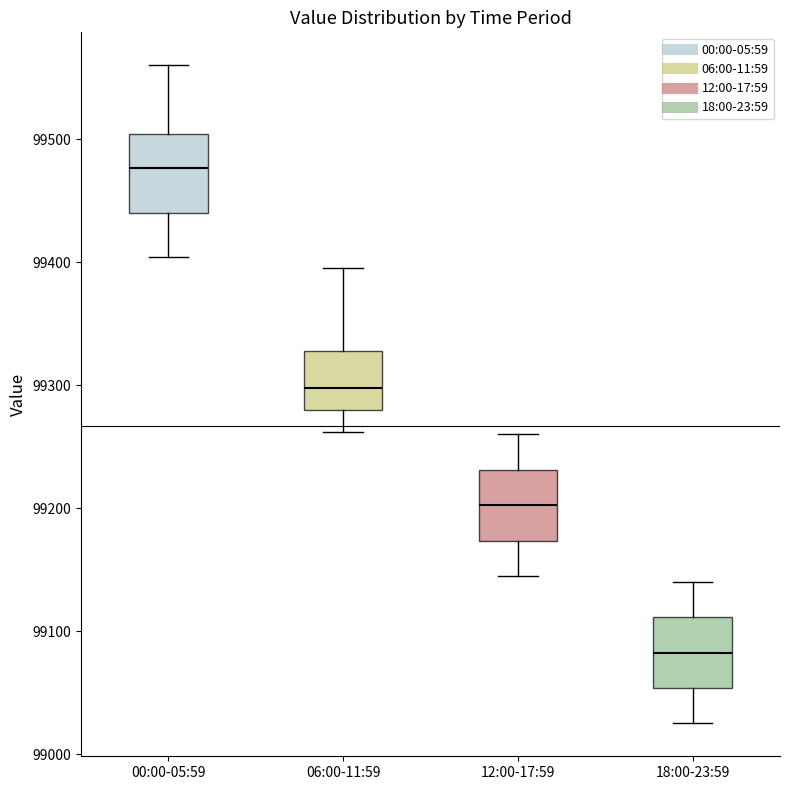

Reading left to right, transcribe this box plot: for each box, give where its median line is, the range the box spans, and where its two whiskers end, as read against the y-axis. The values are not printed on the chart, so give them approximately, as read against the axis.

00:00-05:59: median 99480, box 99440 to 99500, whiskers 99400 to 99560
06:00-11:59: median 99300, box 99280 to 99330, whiskers 99260 to 99400
12:00-17:59: median 99200, box 99170 to 99230, whiskers 99150 to 99260
18:00-23:59: median 99080, box 99050 to 99110, whiskers 99030 to 99140